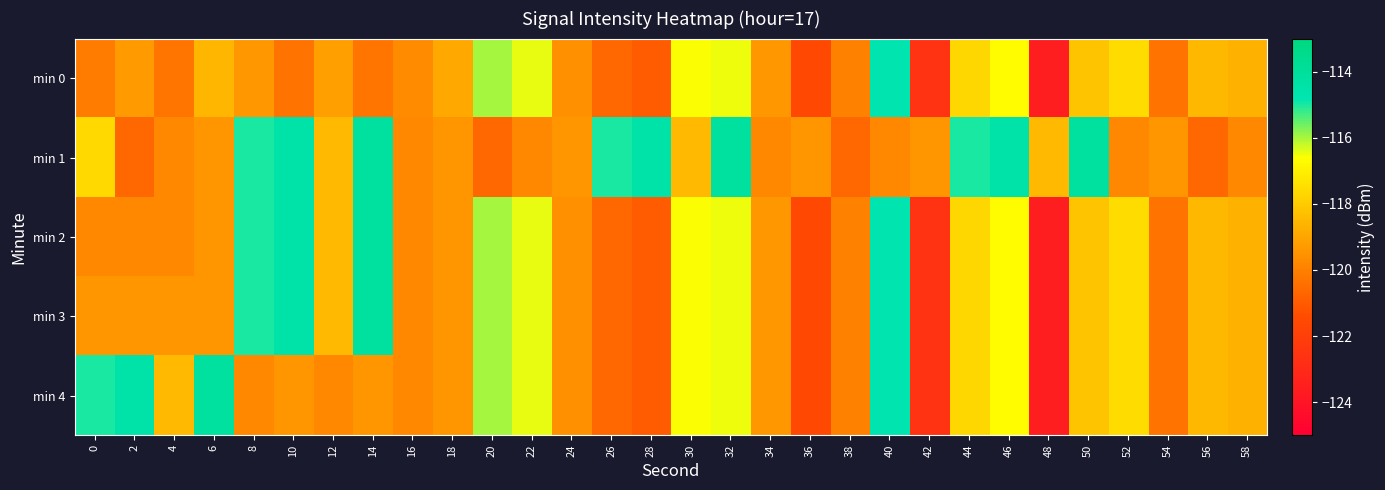

What is the spread (max minus min) of values at 24?

0.2